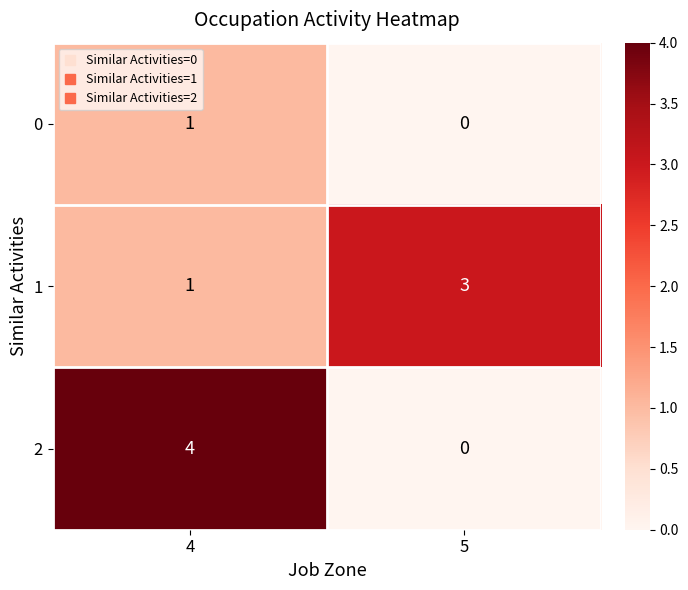

Is it true that 2 equals 4 at 4?

True